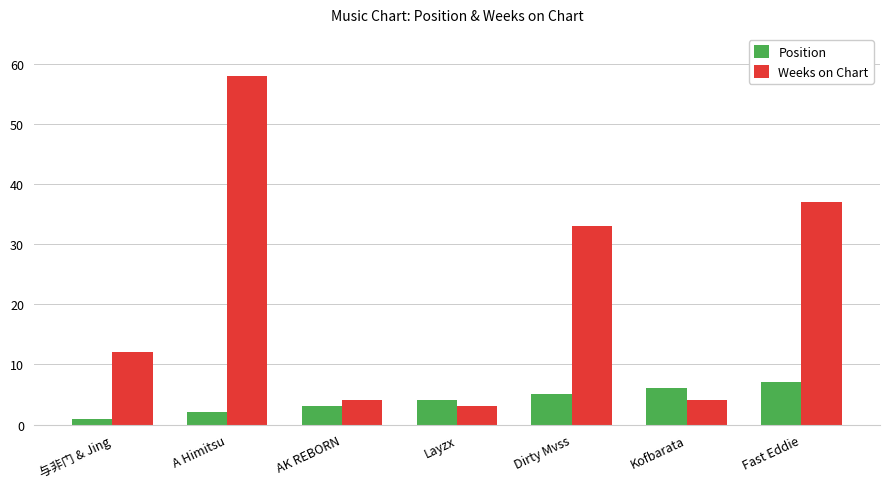

Is the value of Position at 与非门 & Jing greater than the value of Weeks on Chart at Layzx?

No